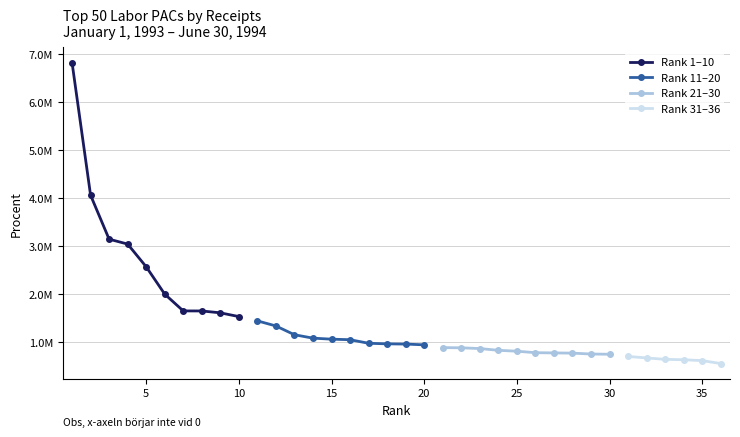

What is the highest value of the Rank 11-20 series?

1442931